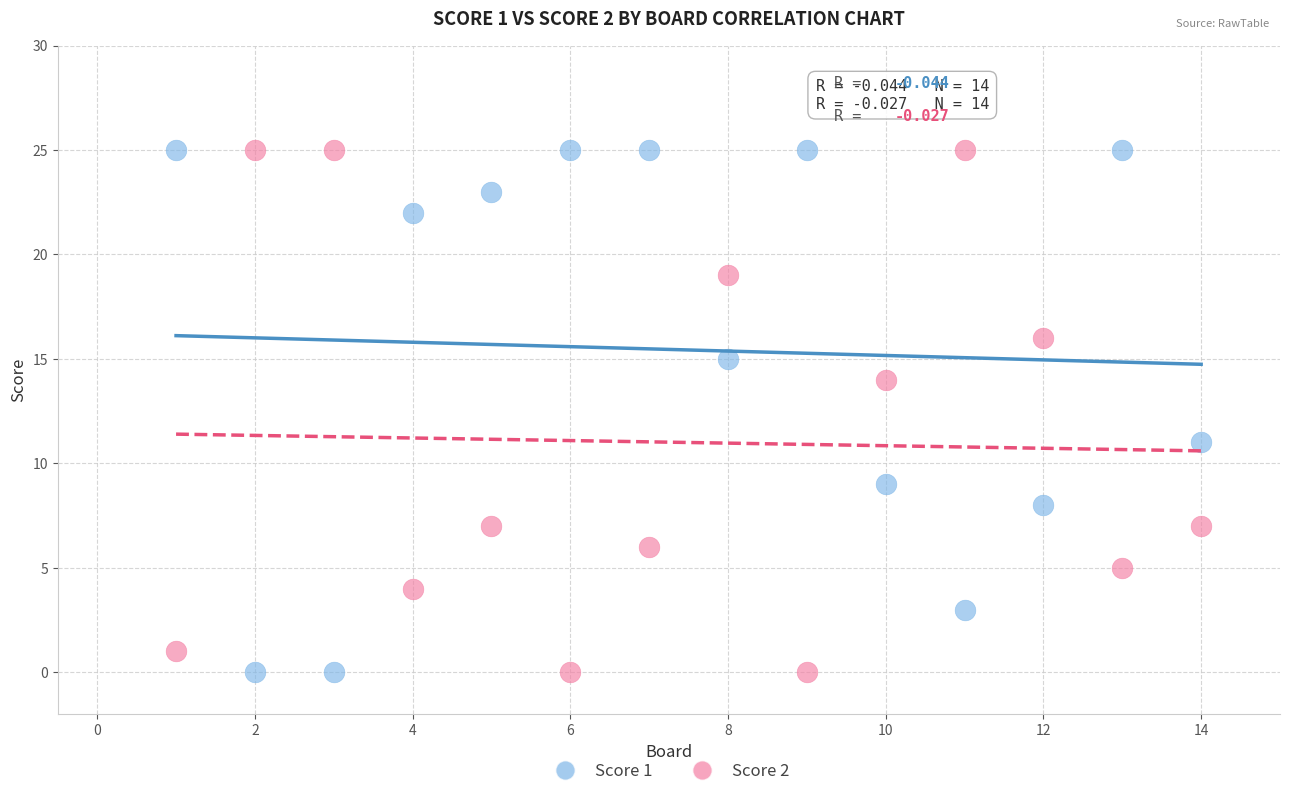

Across all data points, what is the range of X values (max minus min)?

13